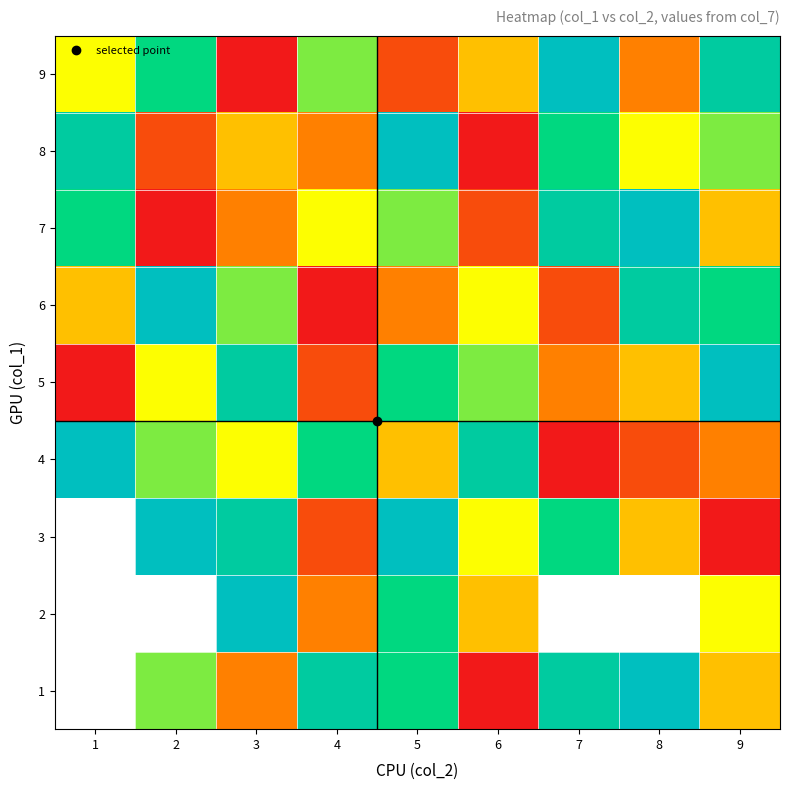

Is the value of 2 at 9 greater than the value of 8 at 7?

No